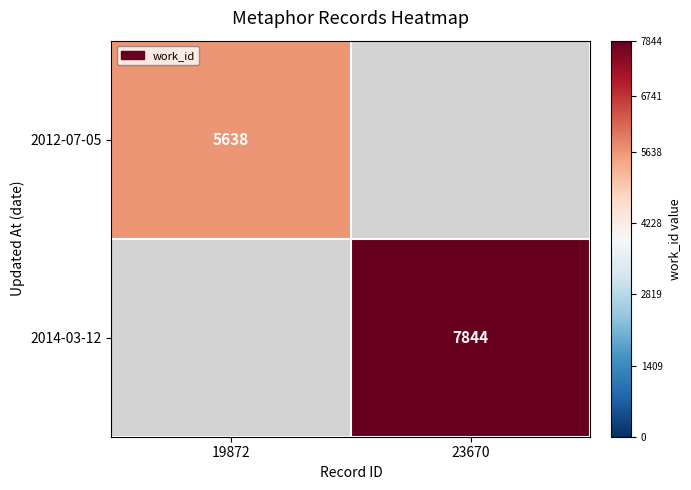

Count the number of categories in the chart.

2